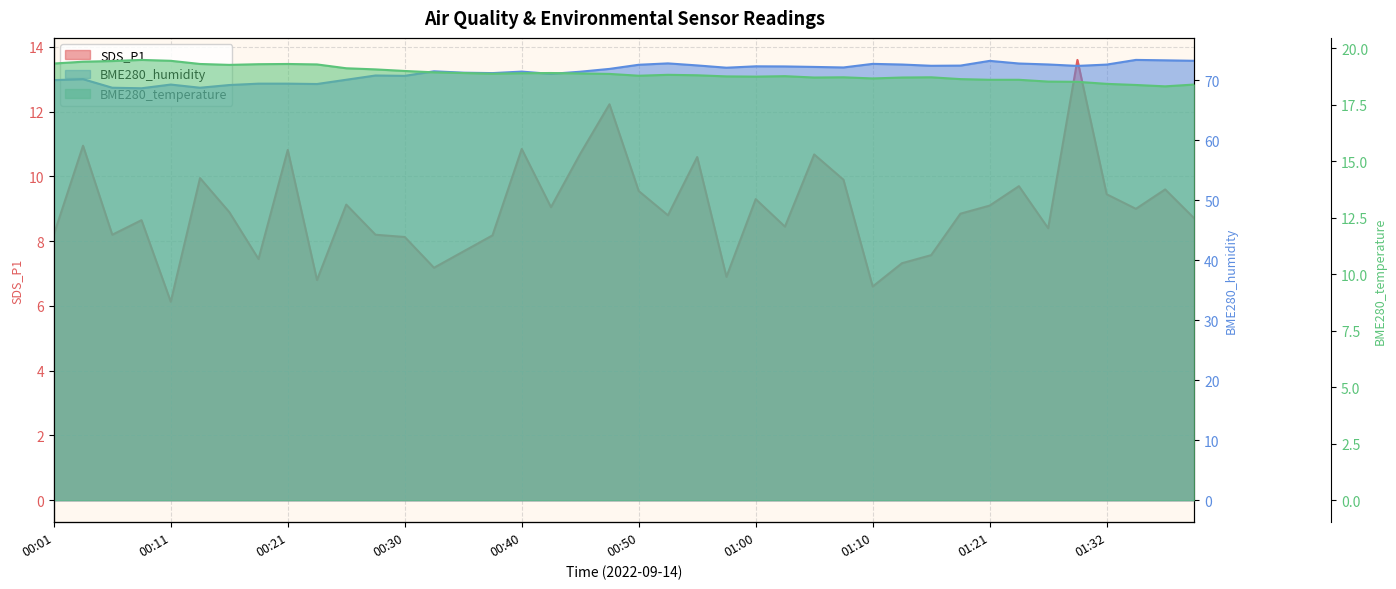

True or false: SDS_P1 and BME280_temperature cross at least once.

False